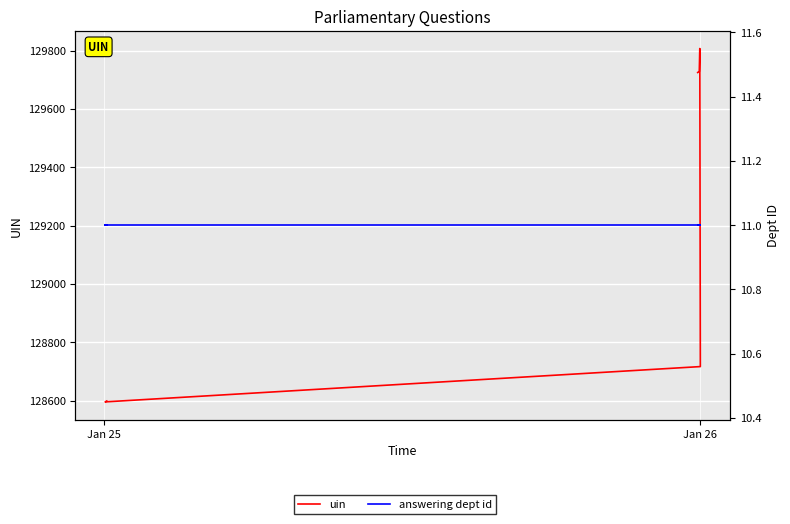

How many interior local valleys does the uin series have?

1